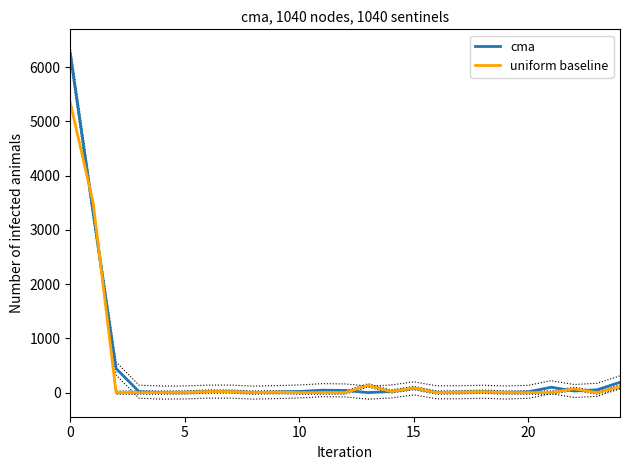

How many values in uniform baseline are above zero?

15